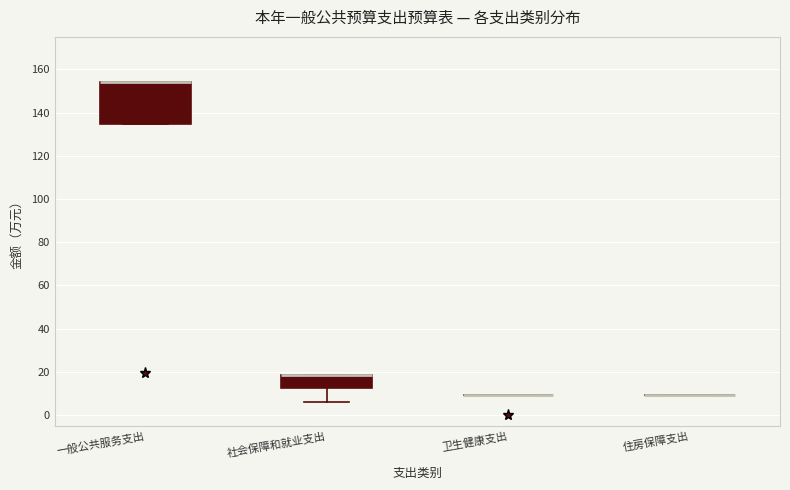

Comparing the boxes themselves (not the whiskers), which one is the tallest?

一般公共服务支出